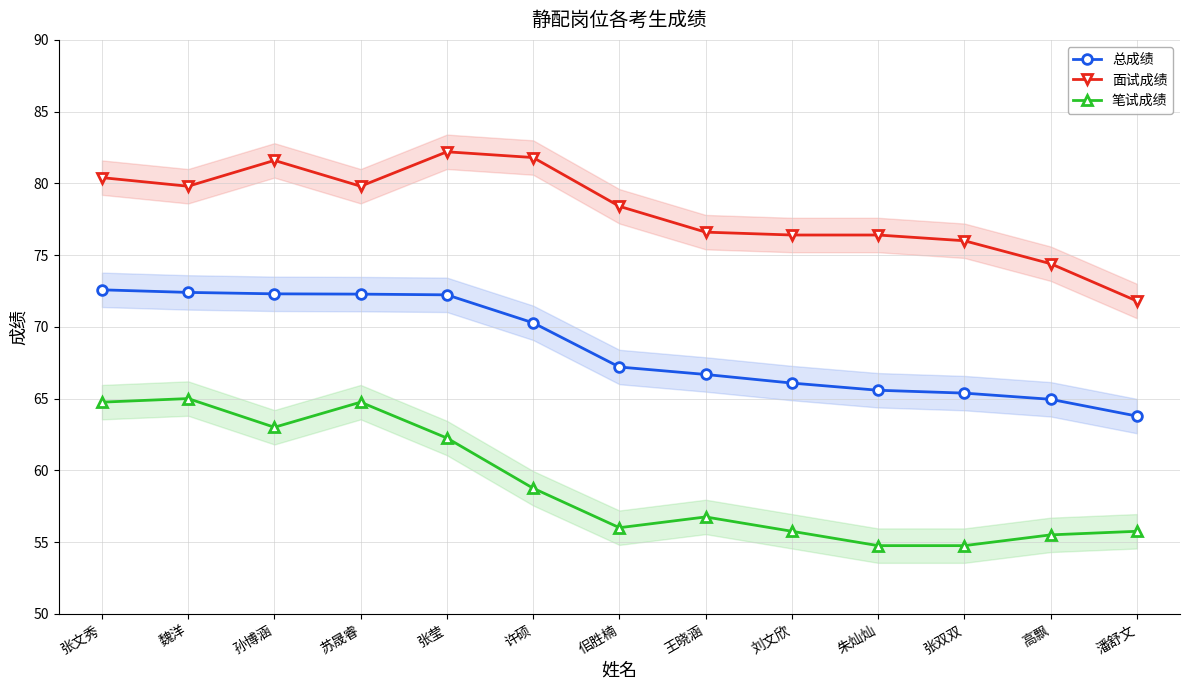

Which category has the highest value in the 面试成绩 series?

张莹